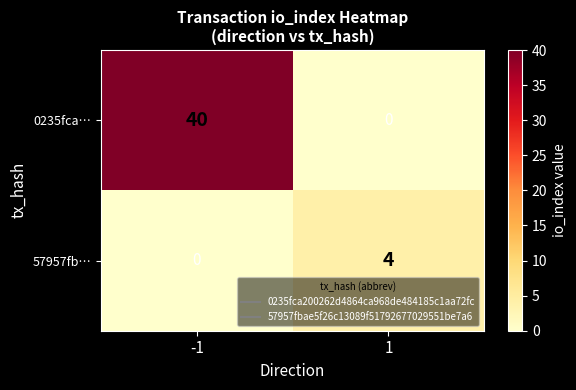

Which series has the widest spread of values?

0235fca…